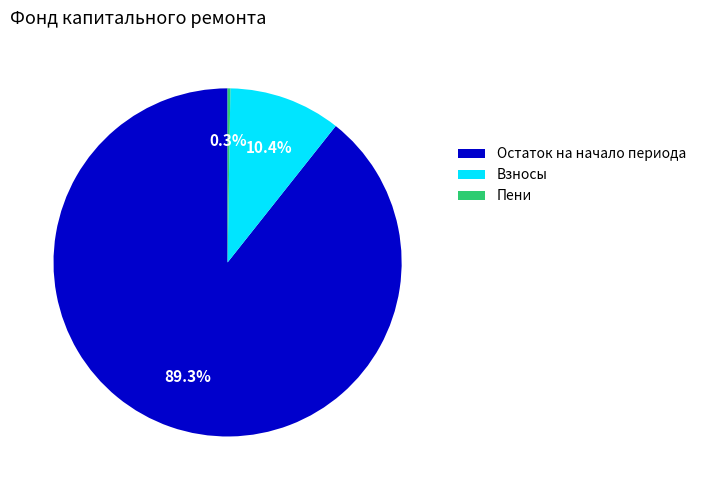

Is there a majority slice in this chart?

Yes